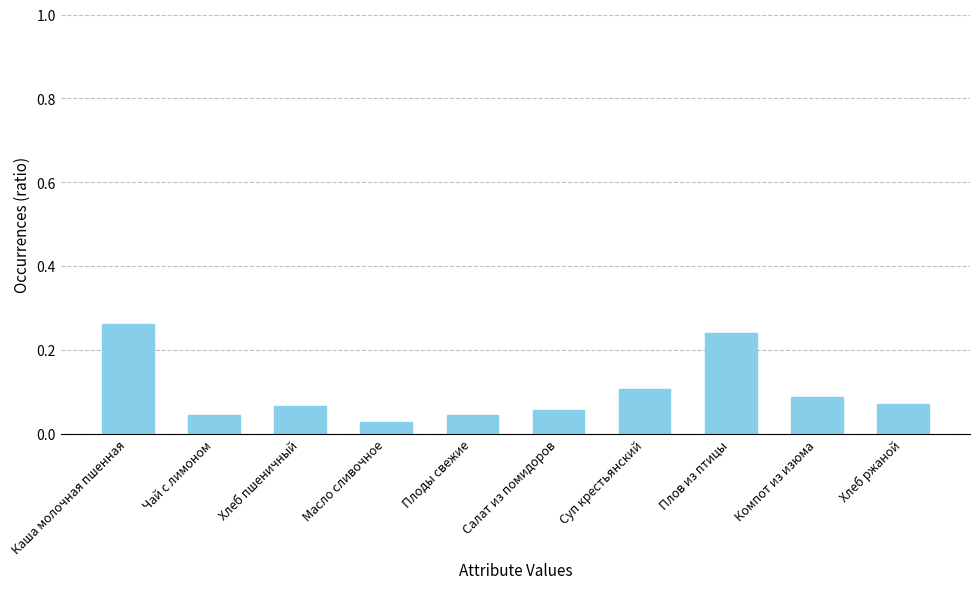

What is the sum of all values?

1.0